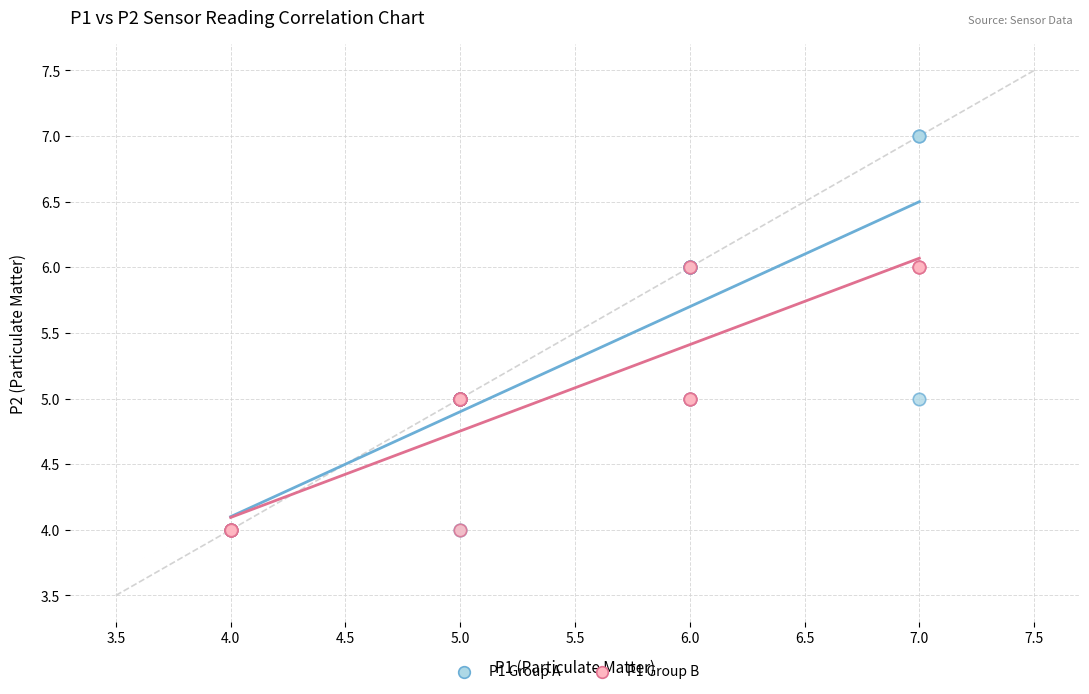

Which series has the largest Y range (max minus min)?

P1 Group A